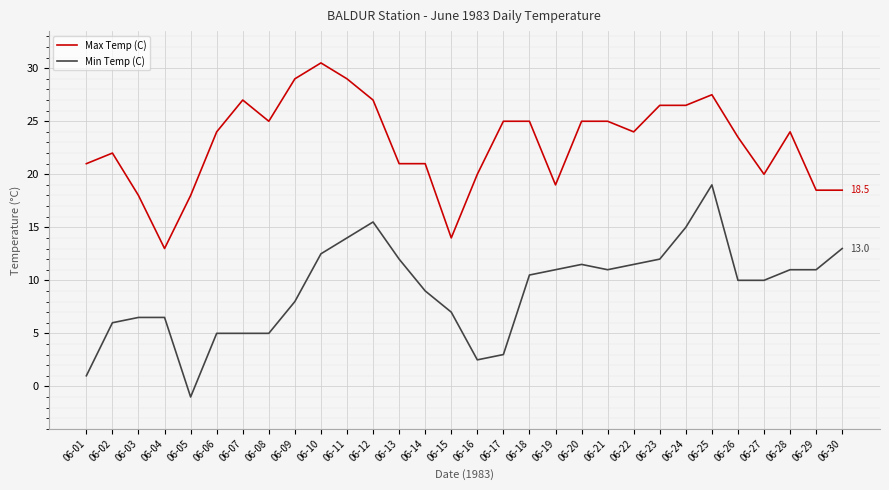

What is the difference between the Min Temp (C) values at 06-17 and 06-23?

9.0